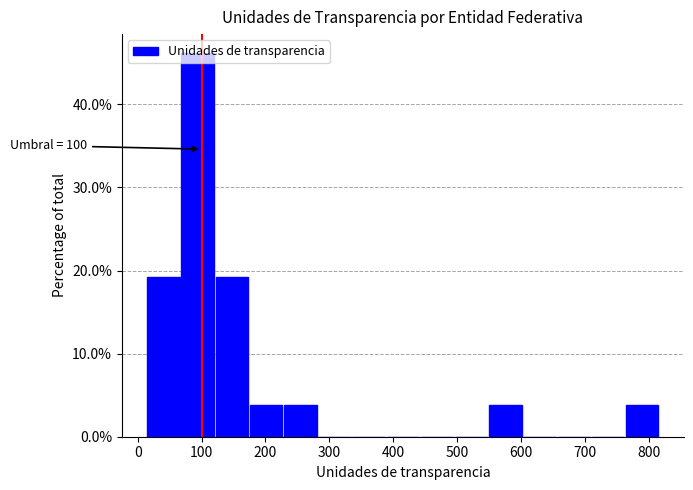

Over which range of the x-axis is the bar tallest?

70 to 120